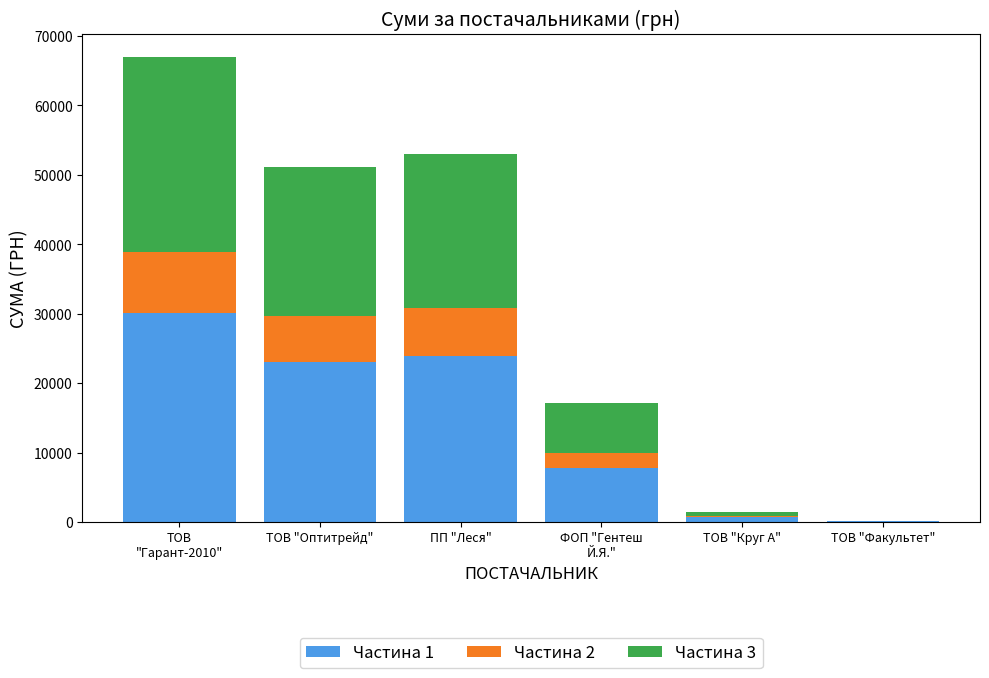

What is the sum of all Частина 1 values?

85525.5